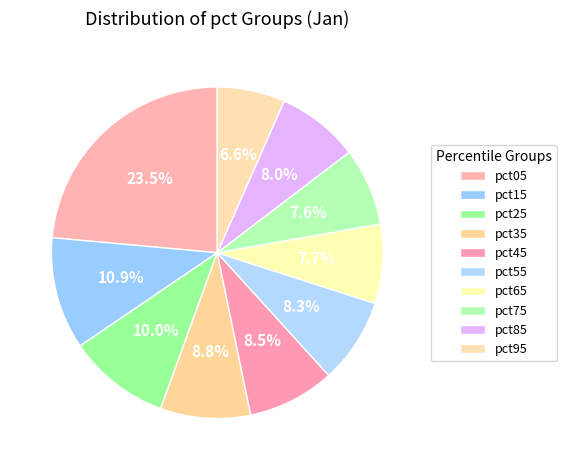

To the nearest percent, what is the average slice percentage?

10%